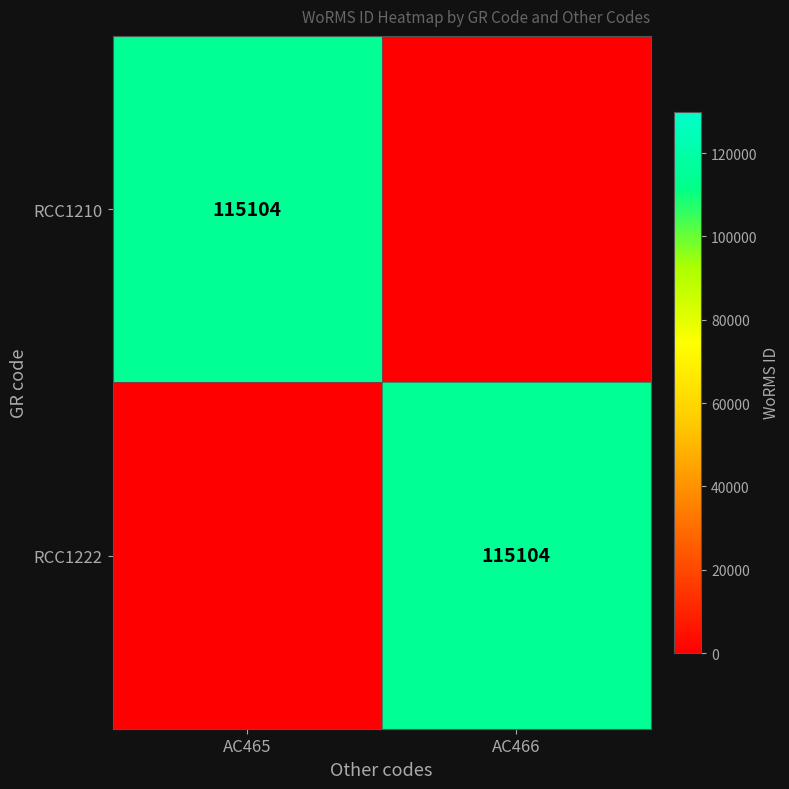

Is it true that RCC1222 equals 115104 at AC466?

True